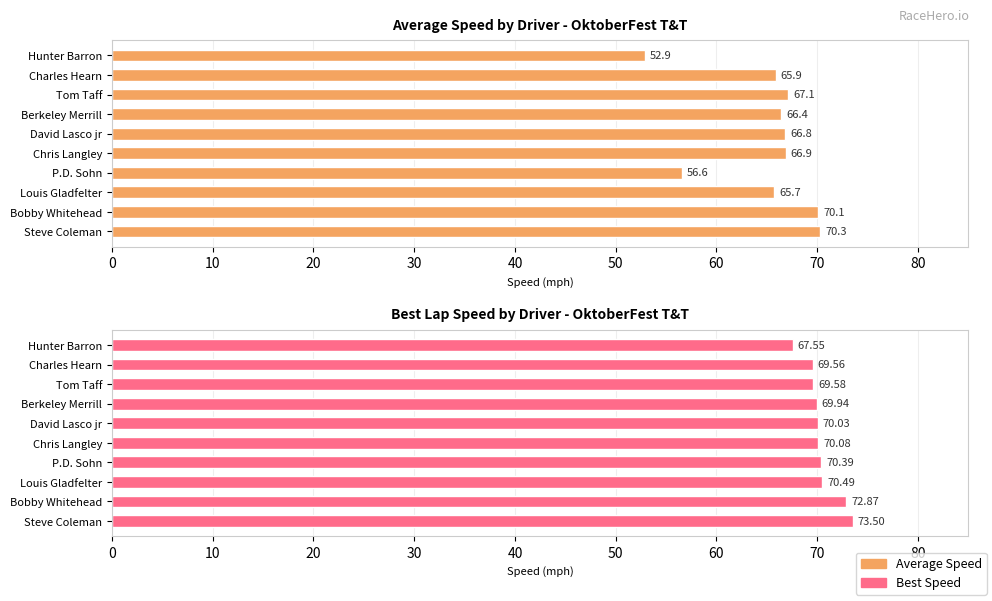

What is the difference between the maximum and minimum values in the Best Speed series?

6.0